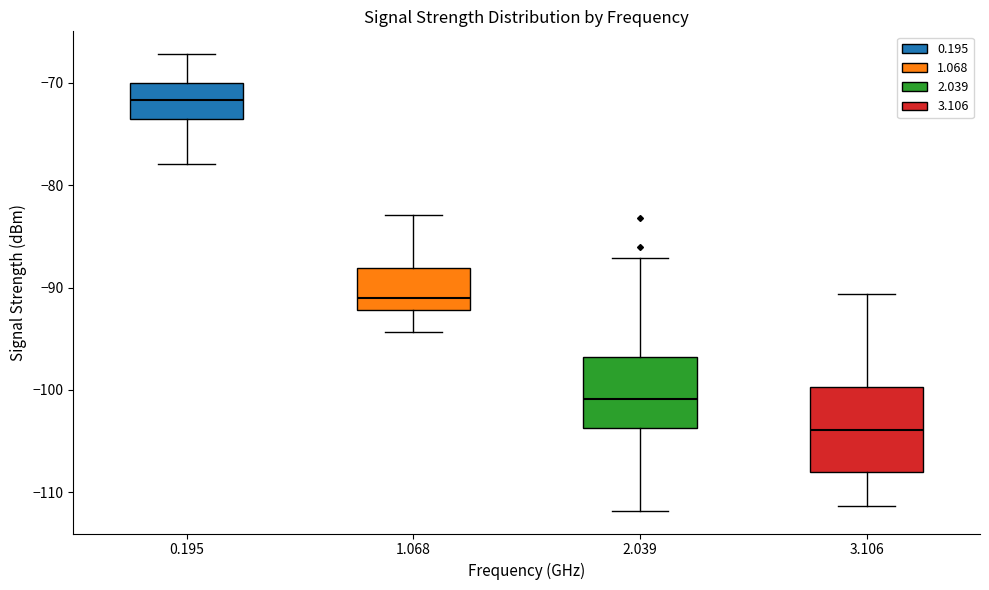

Where is the lower edge of the box at x = 2.039 on the y-axis? The values are not printed on the chart, so give them approximately, as read against the axis.

-104